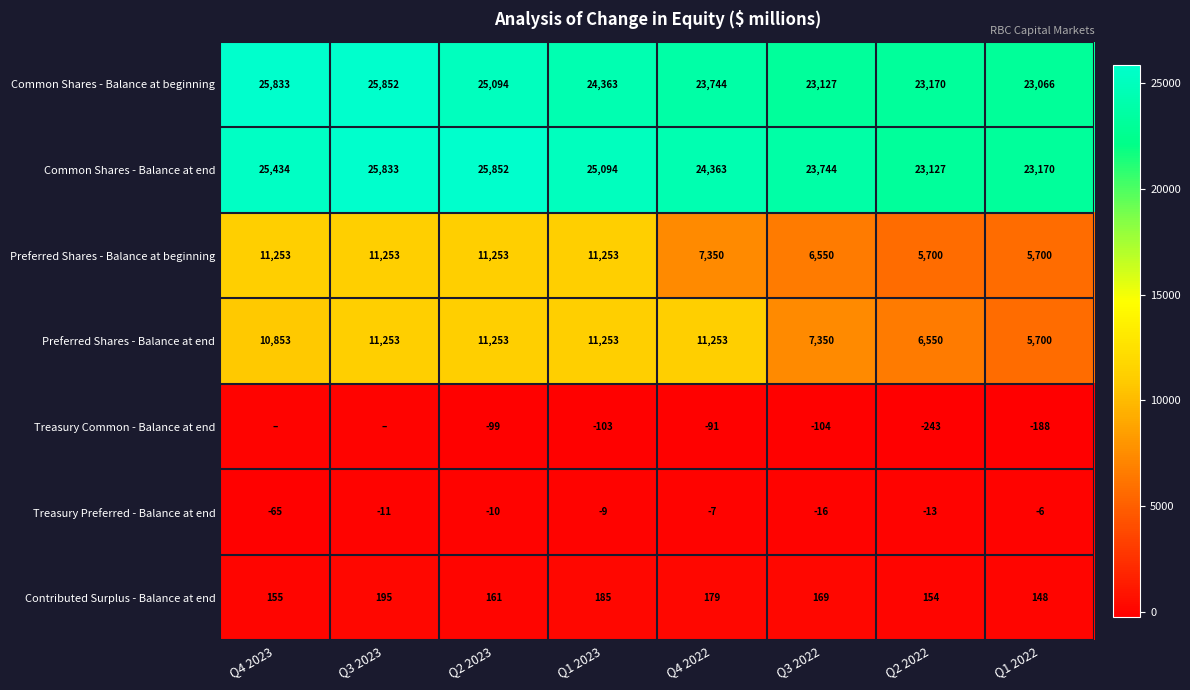

What is the maximum value for Preferred Shares - Balance at beginning?

11253